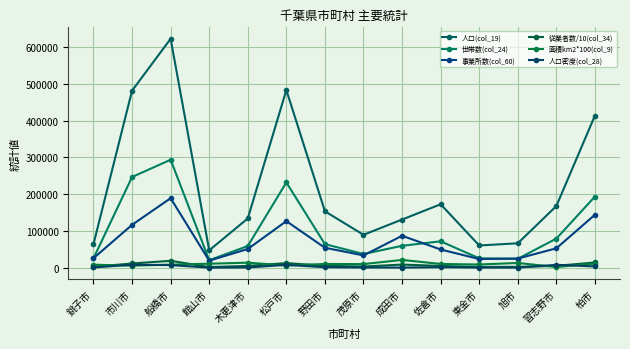

Reading left to right, list all the values displayed in this chart.

人口(col_19): 64415	481732	622890	47464	134141	483480	153583	89688	131190	172739	60652	66586	167909	413954
世帯数(col_24): 25699	246860	293908	20552	59162	232101	64253	37515	59734	72012	25685	24398	79338	193654
事業所数(col_60): 25969	116785	189232	19351	51054	126858	54393	33661	87039	49722	23783	25071	52925	144210
従業者数/10(col_34): 2591	11678	18923	1935	5105	12685	5439	3366	8703	4972	2378	2507	5292	14421
面積km2*100(col_9): 8420	5745	8562	11005	13895	6138	10355	9992	21384	10369	8912	13045	2097	11474
人口密度(col_28): 765	8385	7275	430	965	7876	1483	897	613	1665	680	510	8007	3607